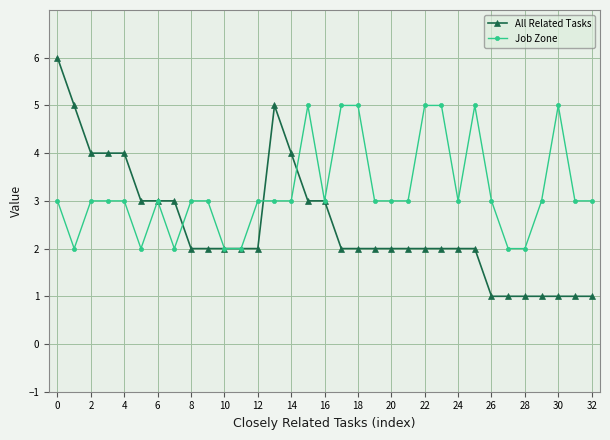

True or false: Job Zone and All Related Tasks intersect in this chart.

True